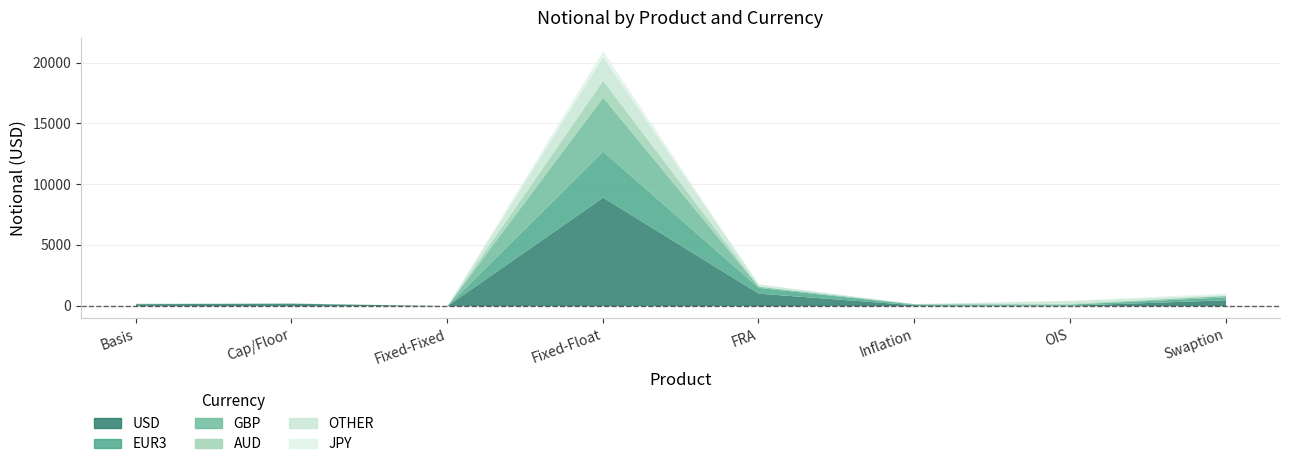

At how many categories does at least one series exceed 7996?

1